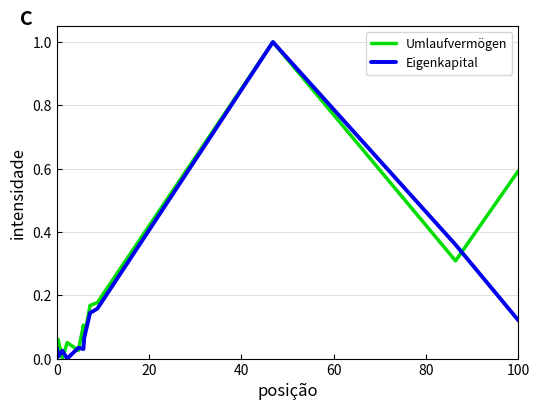

Rank the series by their average value, from highest to lowest.

Umlaufvermögen, Eigenkapital